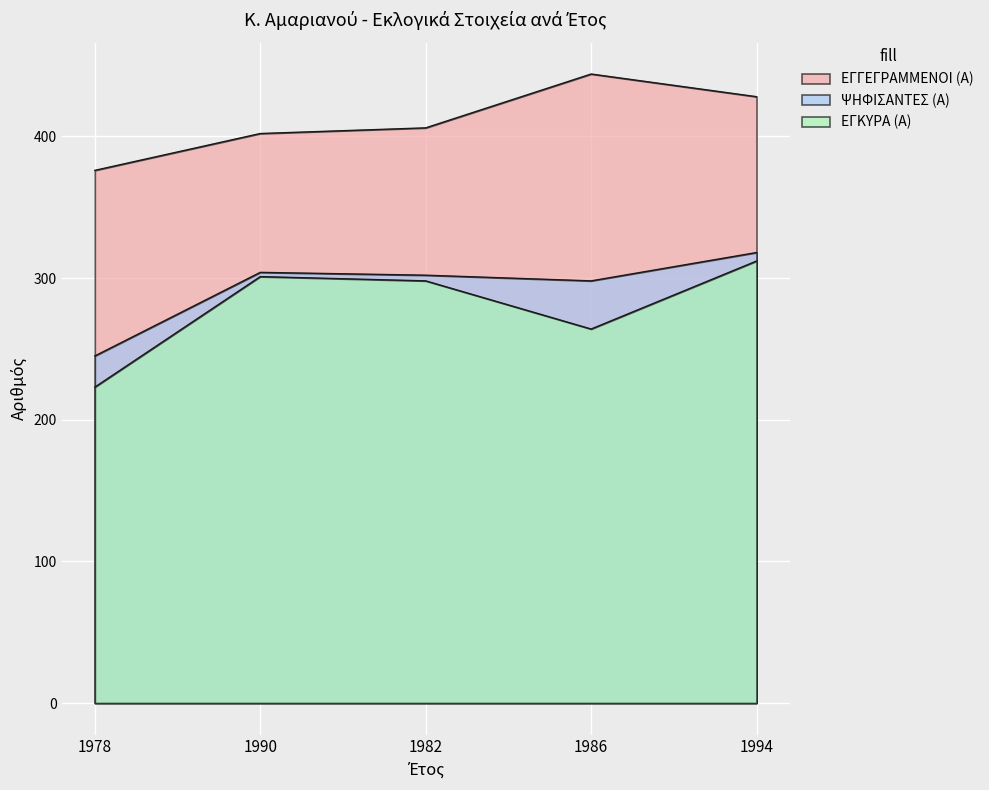

How many values in the ΨΗΦΙΣΑΝΤΕΣ (Α) series exceed 302?

2